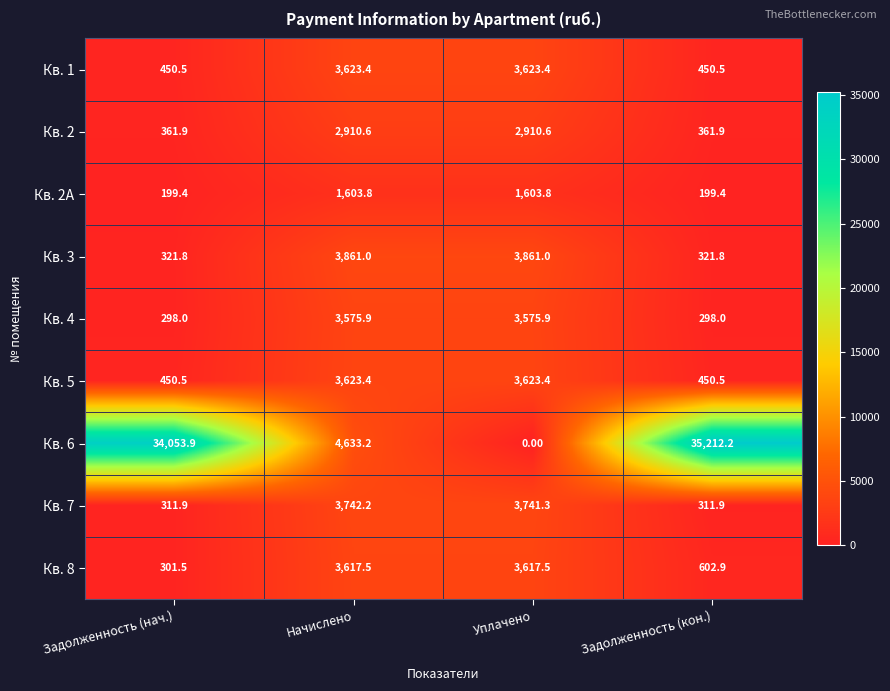

What is the difference between the maximum and minimum values in the Кв. 2A series?

1404.4